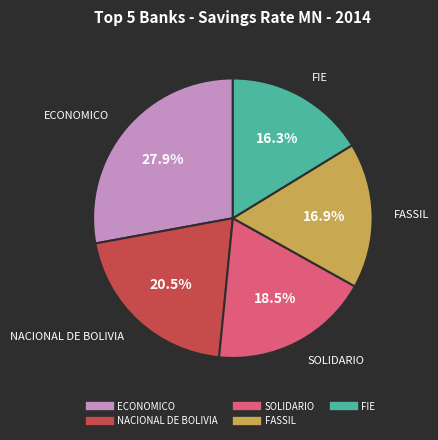

Is there any slice that represents more than half of the pie?

No